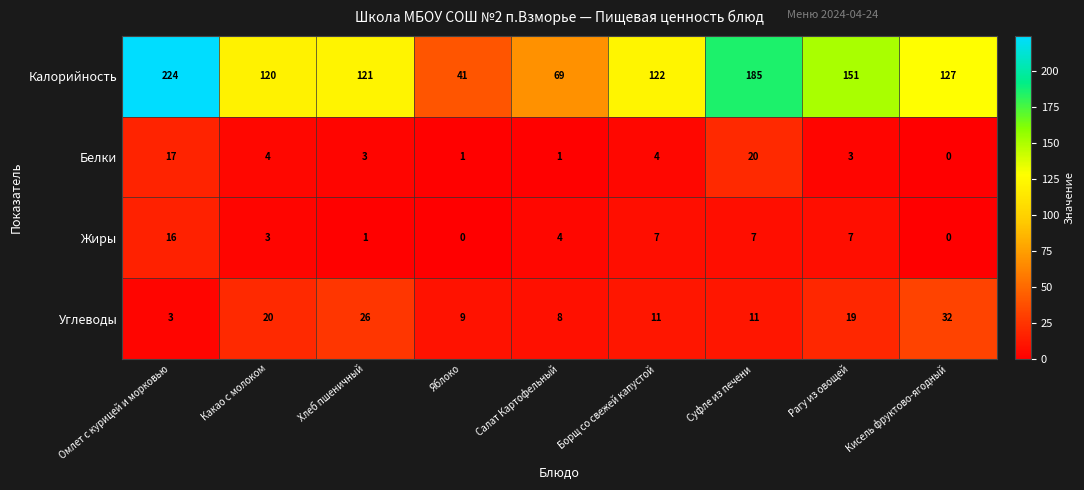

The Жиры series shows 16 at Омлет с курицей и морковью. True or false?

True